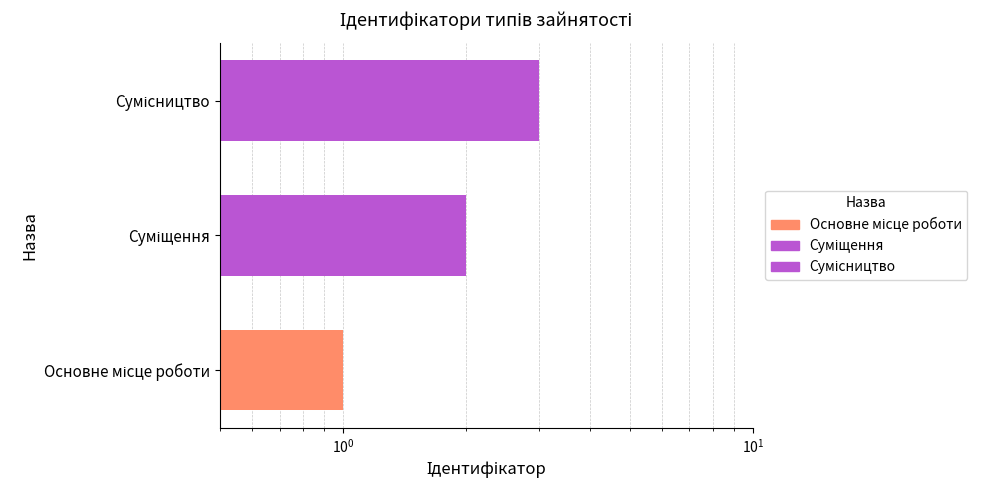

What is the change in value from Основне місце роботи to Сумісництво?

+2